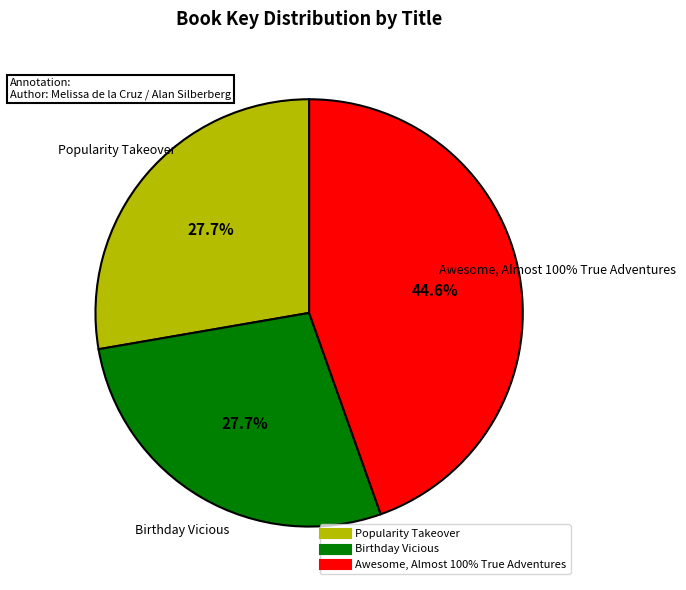

Which slice is the largest?

Awesome, Almost 100% True Adventures